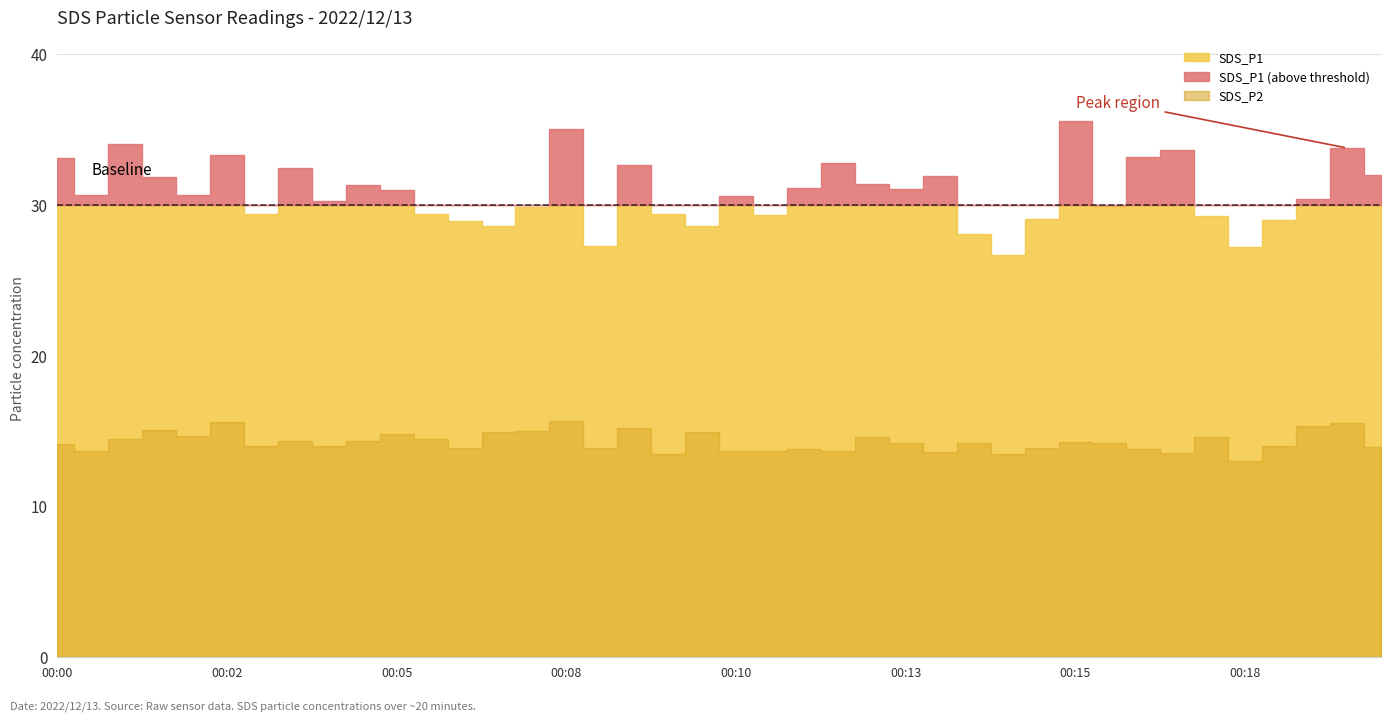

What is the total value across all series at 00:10?

43.5